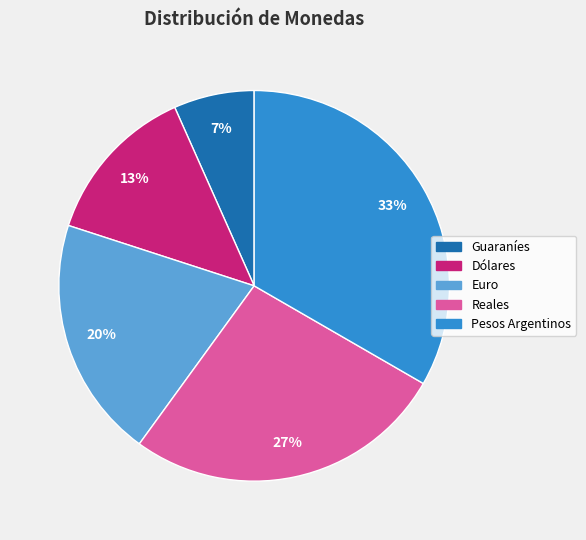

True or false: Dólares accounts for 13% of the total.

True